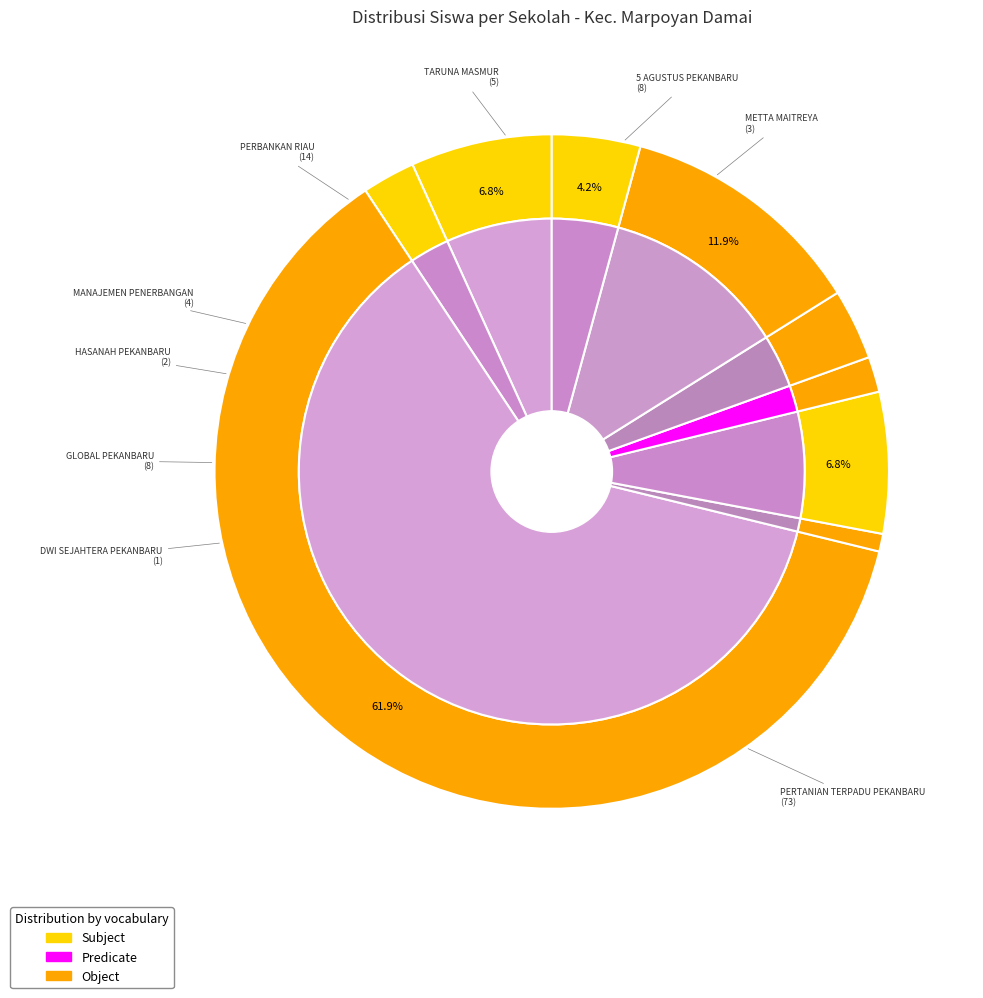

The SMKS GLOBAL PEKANBARU slice represents 7% of the pie. True or false?

True